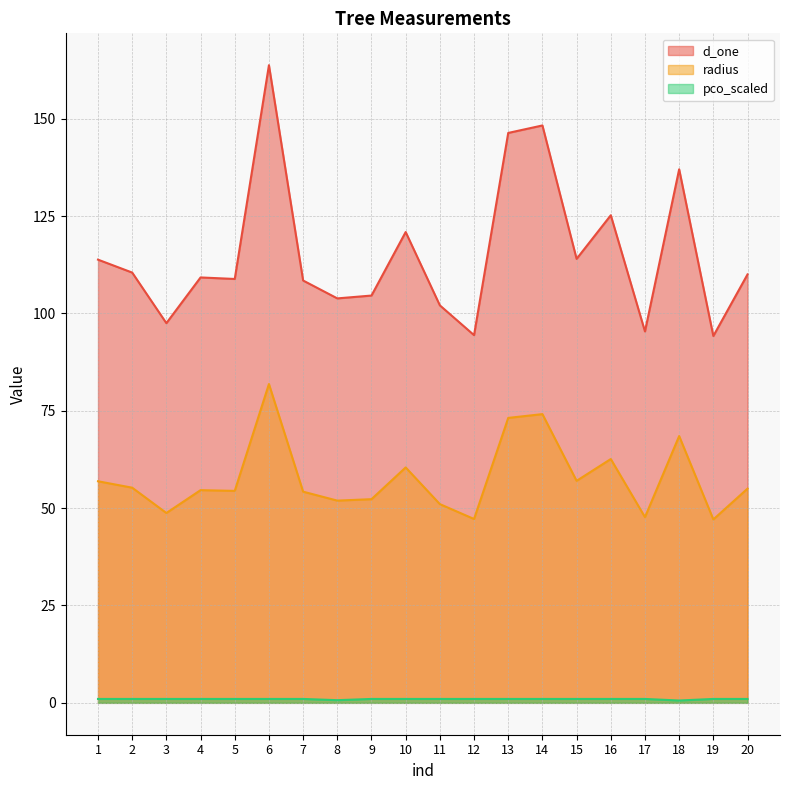

Is the value of radius at 16 greater than the value of d_one at 15?

No